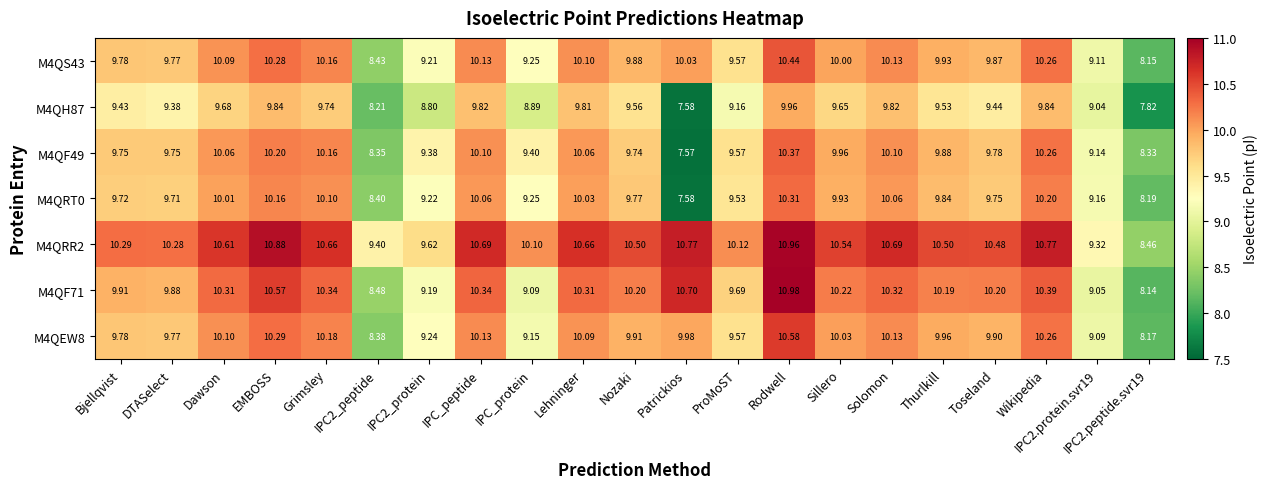

Is the value of M4QRT0 at Wikipedia greater than the value of M4QF71 at Wikipedia?

No